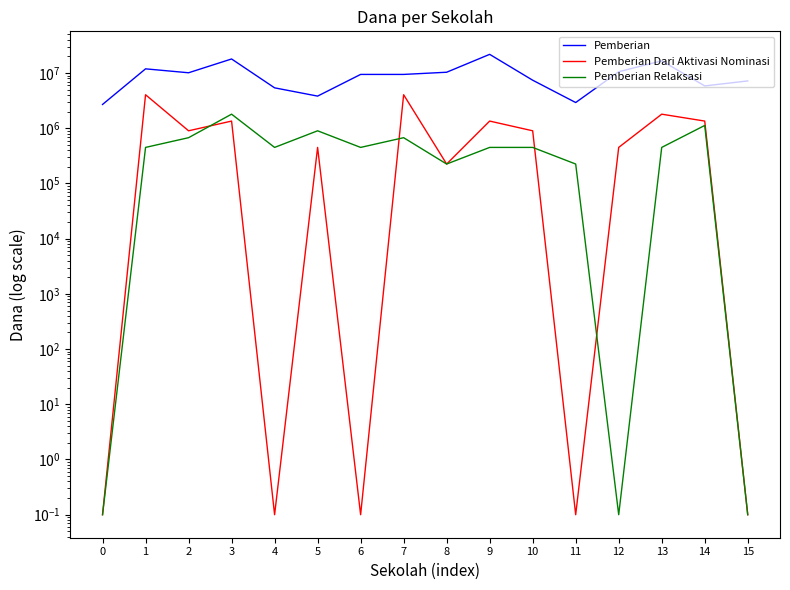

What are all the series names shown in the legend?

Pemberian, Pemberian Dari Aktivasi Nominasi, Pemberian Relaksasi